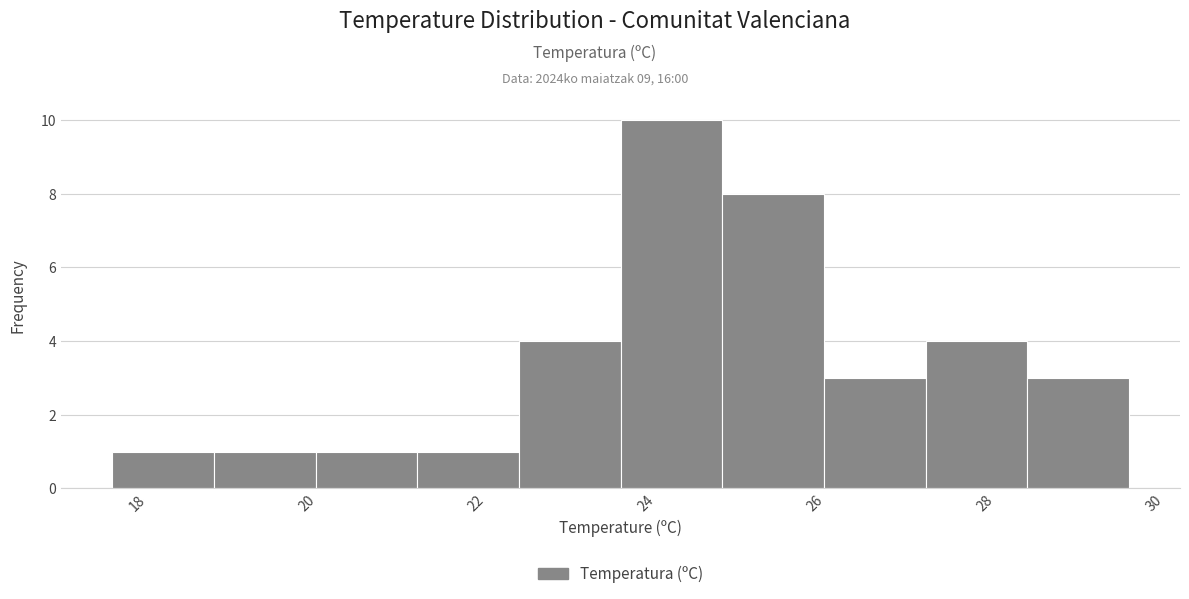

Reading left to right, list every bar in this chart as the range it spans on the x-axis followed by its height. Neither the bar edges nor the heights are printed on the chart, so give them approximately, as read against the axes.

17.7 to 18.9: 1
18.9 to 20.1: 1
20.1 to 21.3: 1
21.3 to 22.5: 1
22.5 to 23.7: 4
23.7 to 24.9: 10
24.9 to 26.1: 8
26.1 to 27.3: 3
27.3 to 28.5: 4
28.5 to 29.7: 3